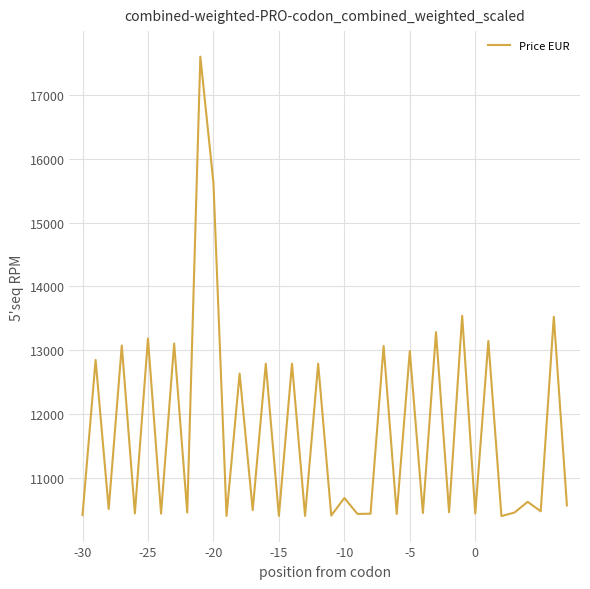

What is the difference between the maximum and minimum values?

7200.0